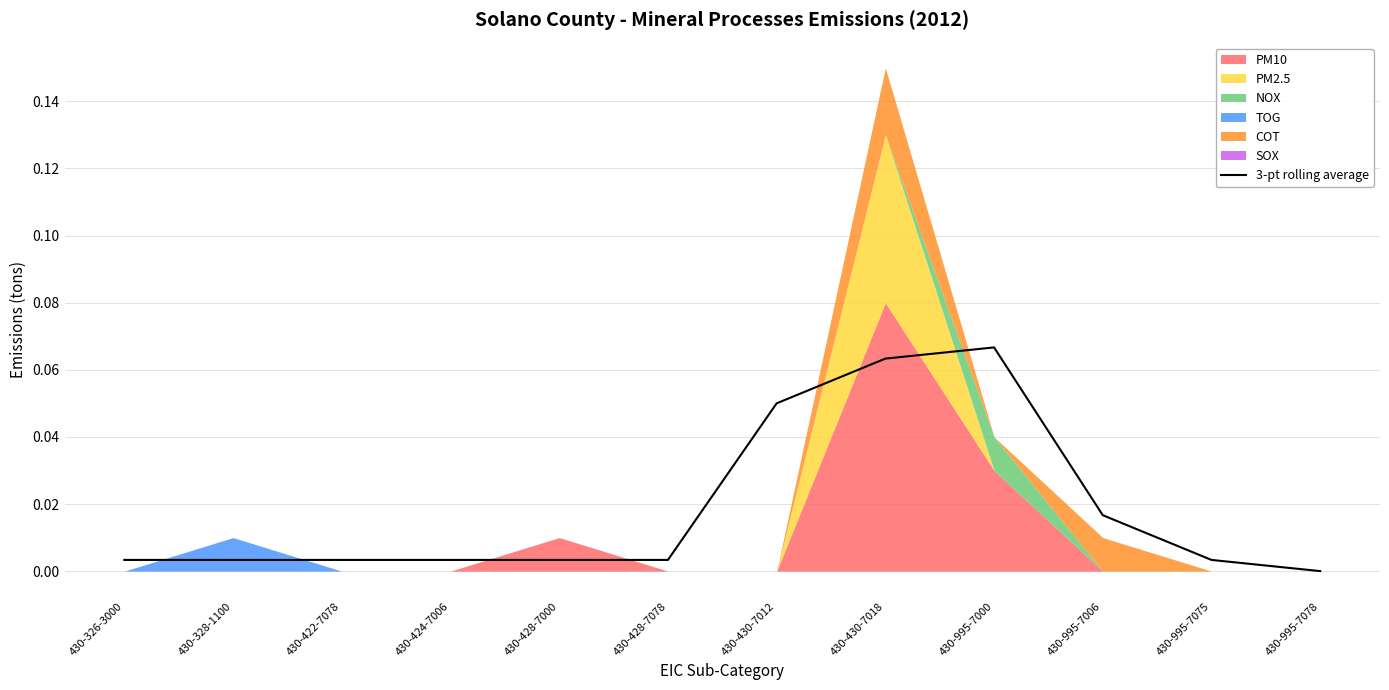

At which category does the chart reach its minimum across all series?

430-995-7078